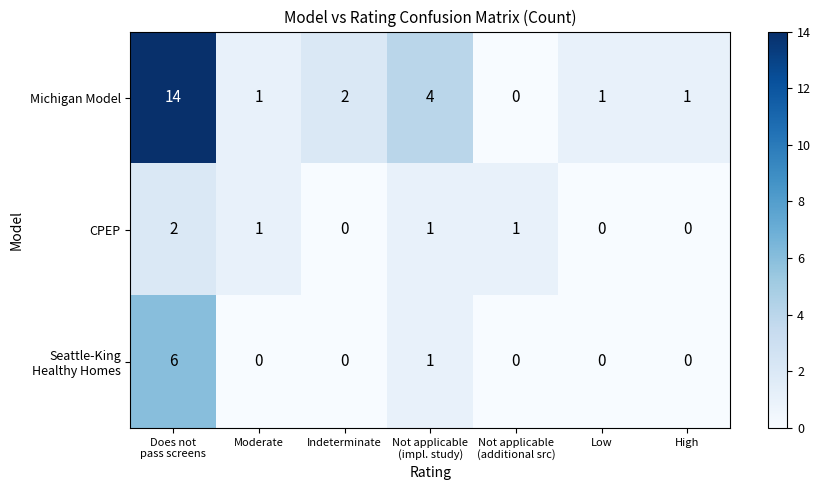

What is the greatest value displayed?

14